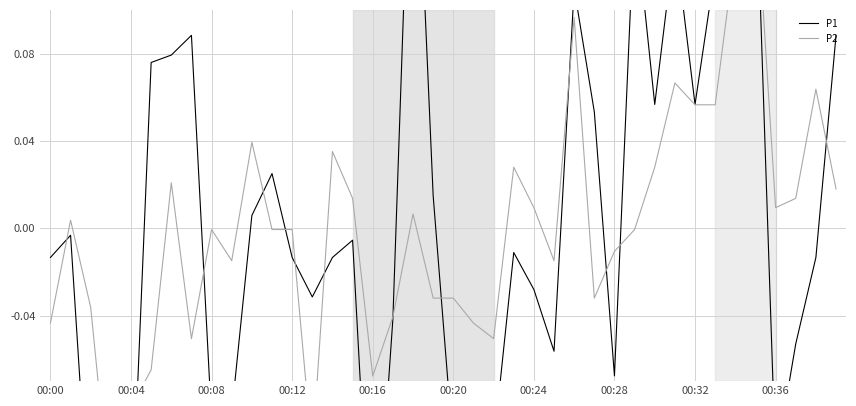

Count the number of categories in the chart.

40